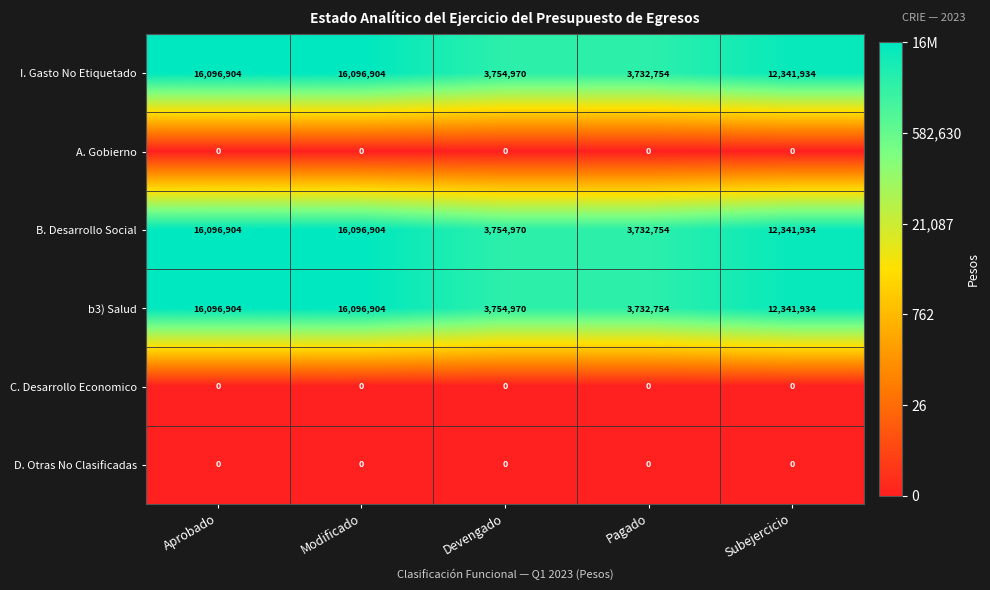

The value of B. Desarrollo Social at Devengado is 3754970. True or false?

True